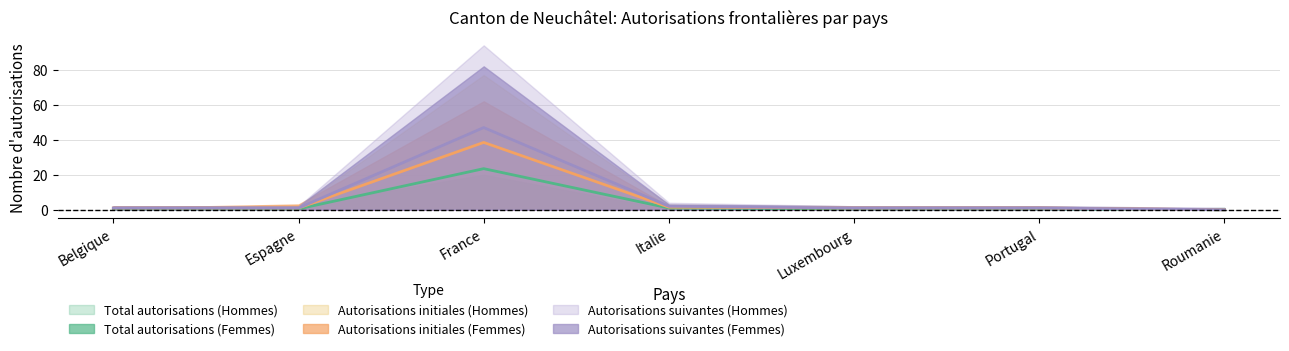

What is the label of the 2nd point from the left?

Espagne